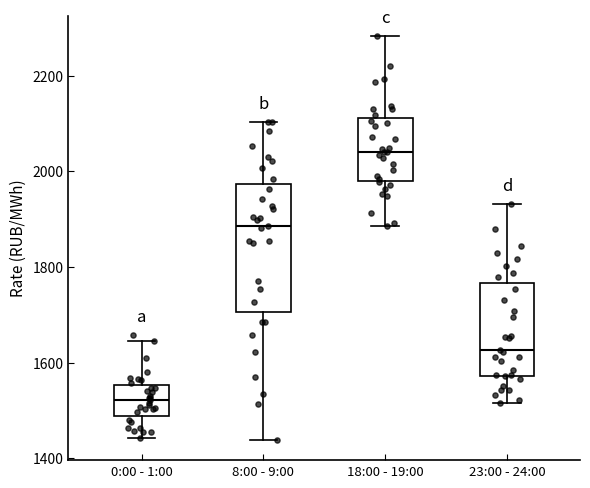

Which box's median line is the lowest?

0:00 - 1:00